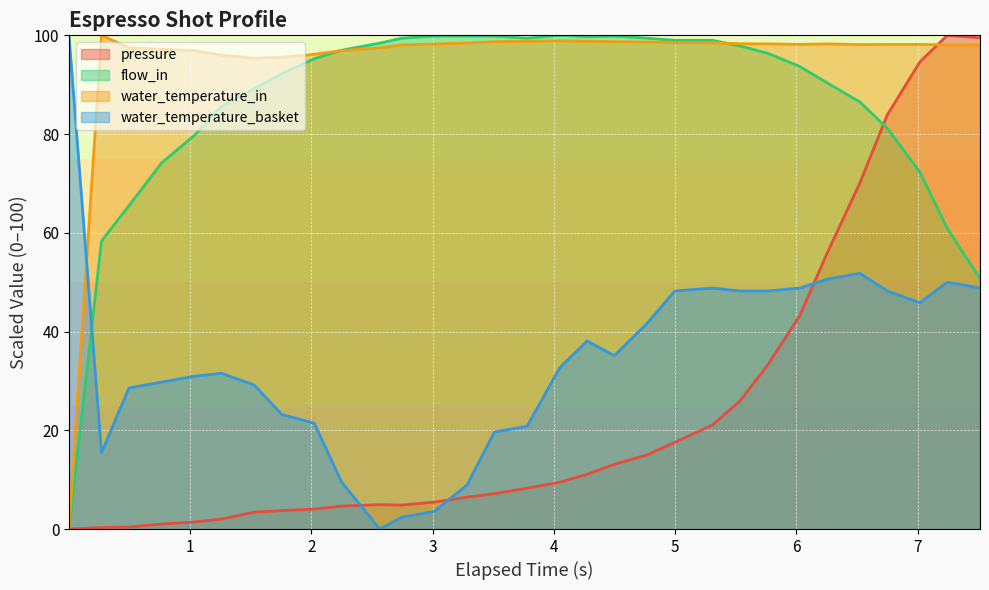

Which series has the largest total across all categories?

water_temperature_in